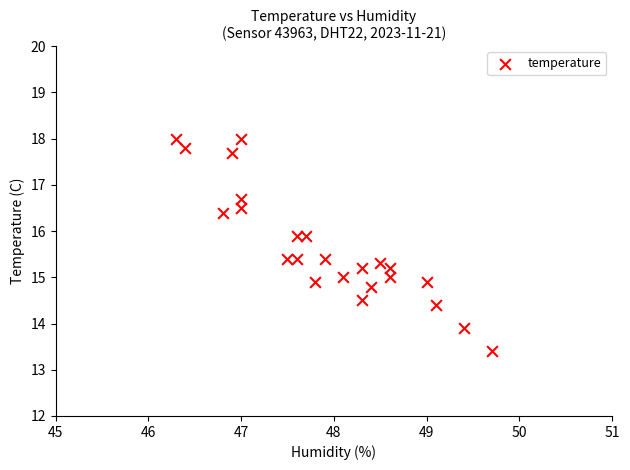

What is the range of Y values (max minus min)?

4.6